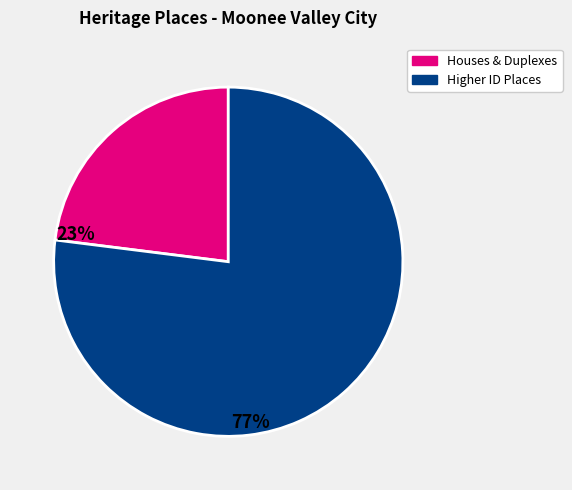

Count the number of slices in the pie.

2